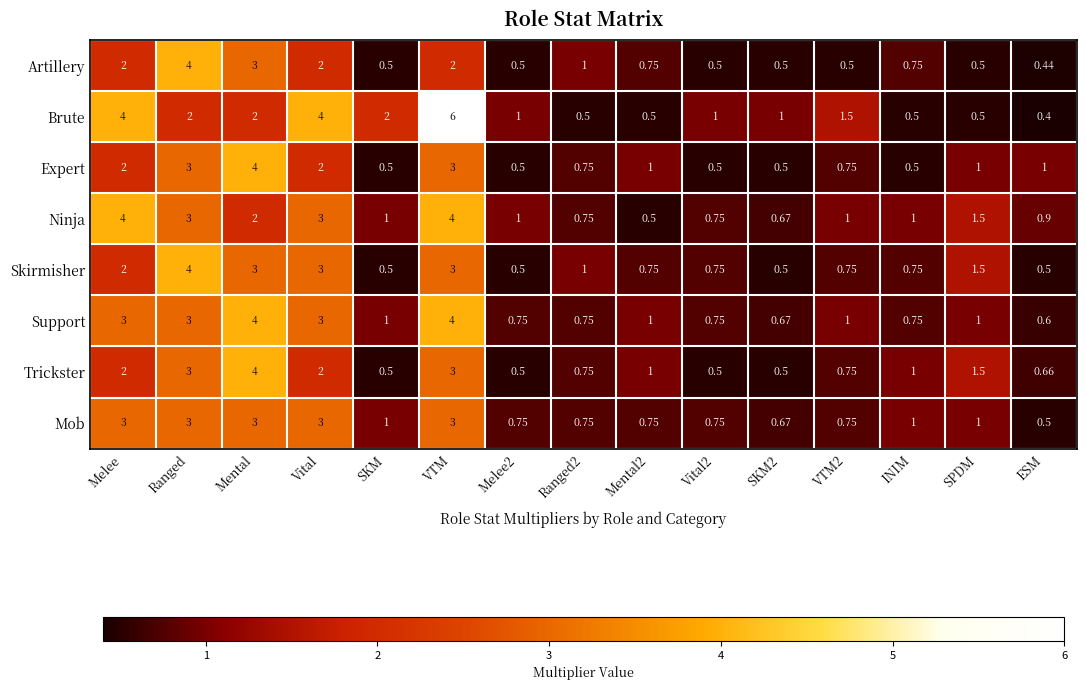

Which series has the largest total across all categories?

Brute